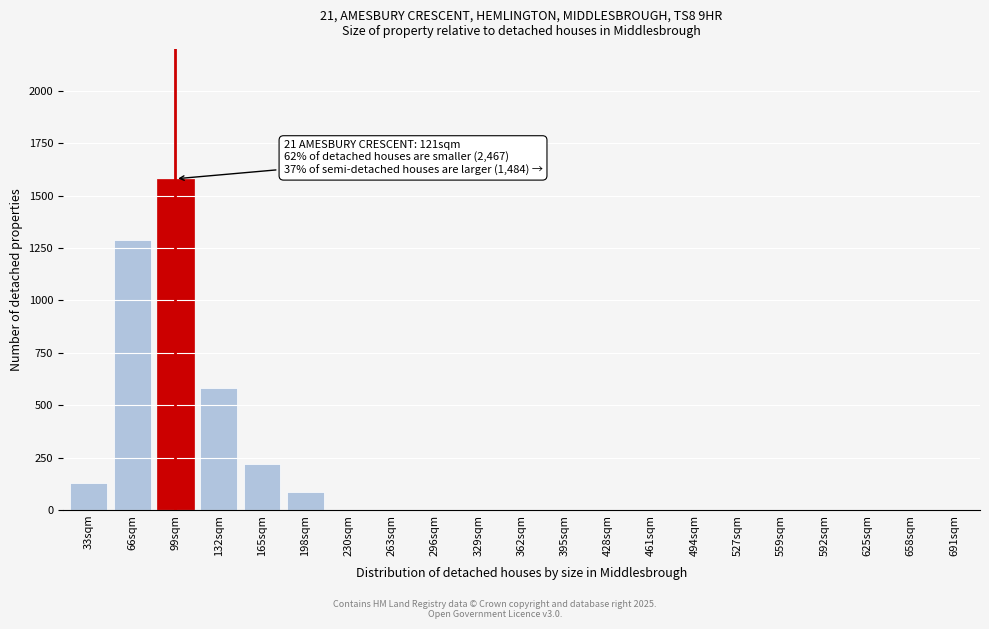

Reading left to right, what are all the values shown in this chart?

33sqm=130	66sqm=1290	99sqm=1580	132sqm=580	165sqm=220	198sqm=85	230sqm=0	263sqm=0	296sqm=0	329sqm=0	362sqm=0	395sqm=0	428sqm=0	461sqm=0	494sqm=0	527sqm=0	559sqm=0	592sqm=0	625sqm=0	658sqm=0	691sqm=0